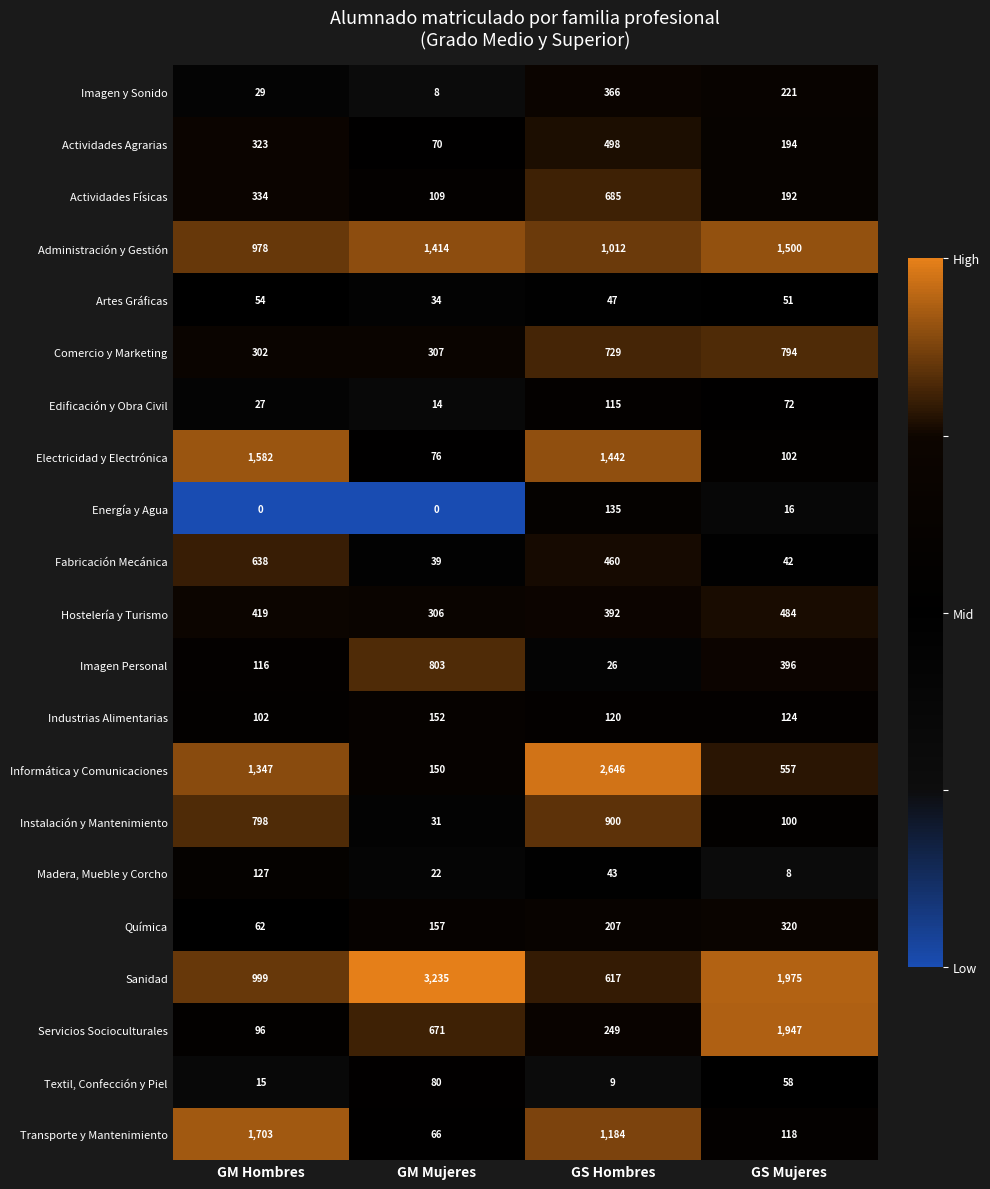

Count the number of data series in this chart.

21